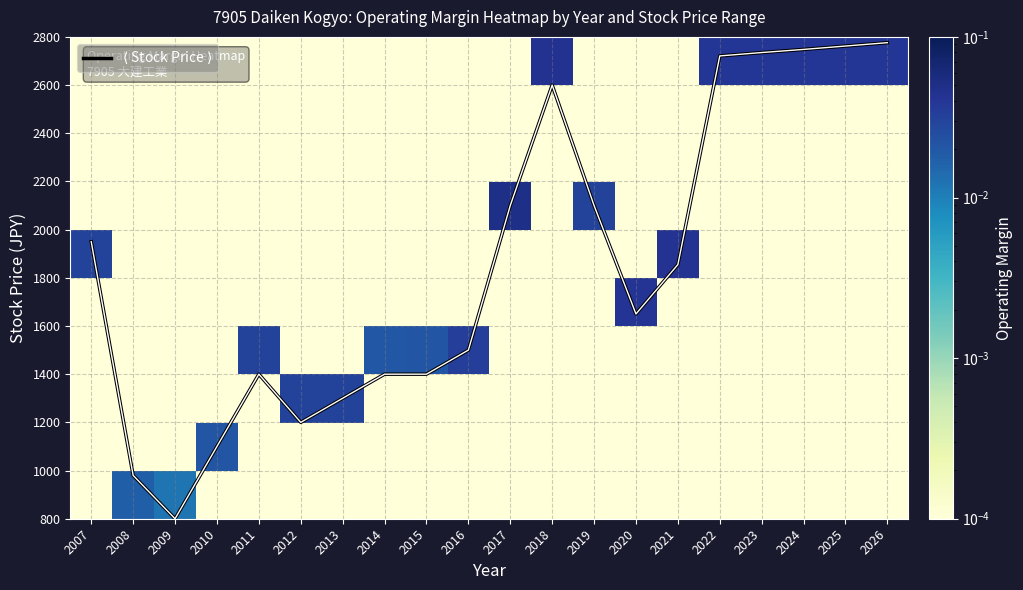

Between 2013 and 2024, which series saw the biggest shift?

$\langle$ Stock Price $\rangle$